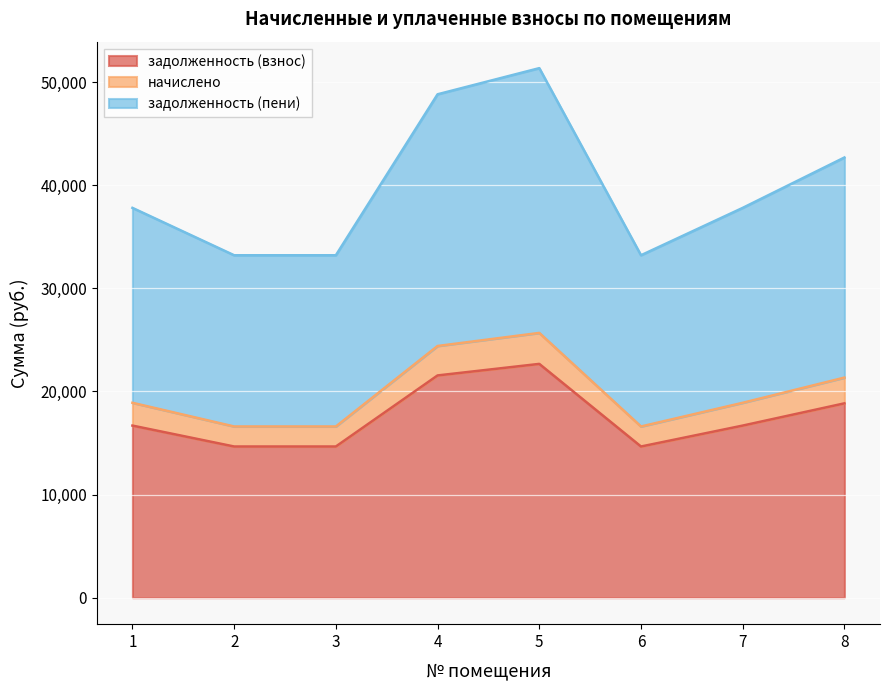

The начислено series shows 21346.2 at 8. True or false?

True